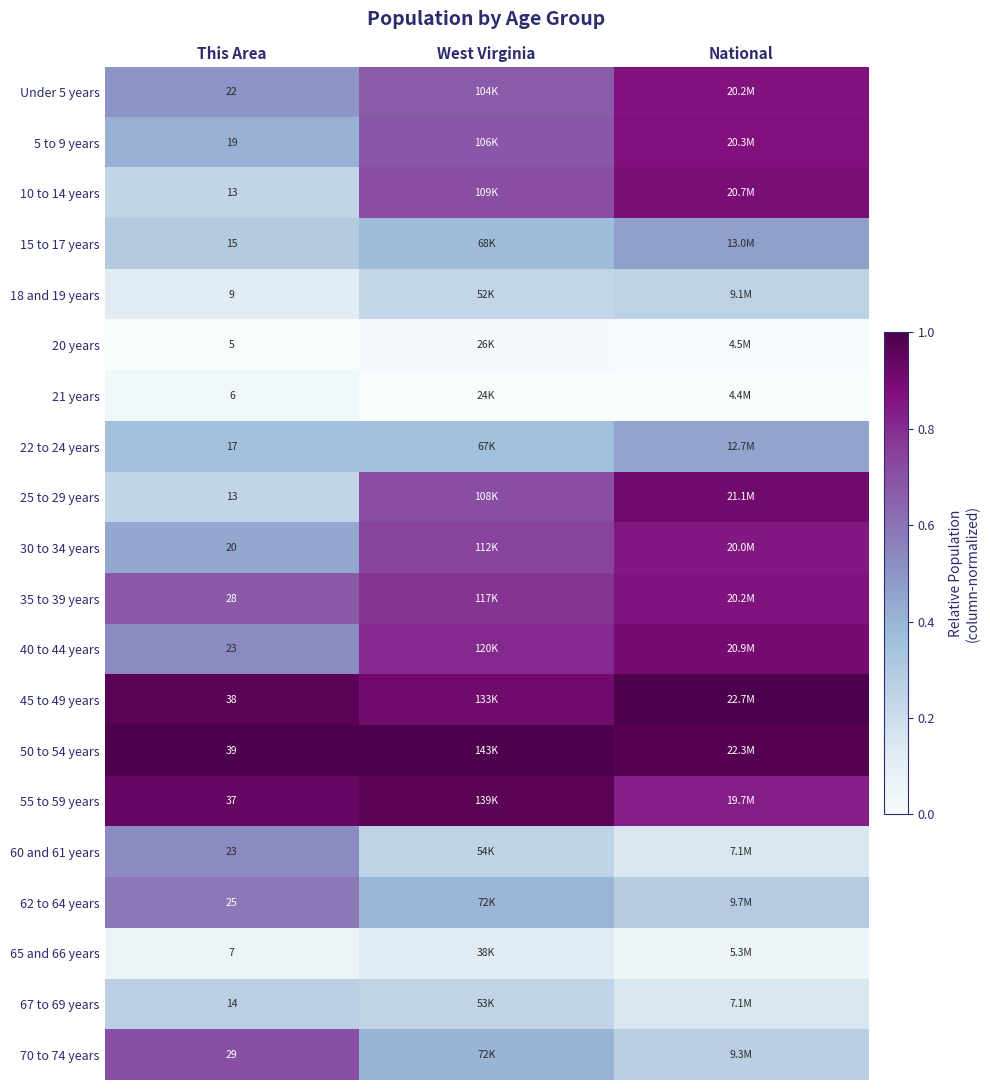

True or false: 21 years has a value of 0.0 at West Virginia.

False